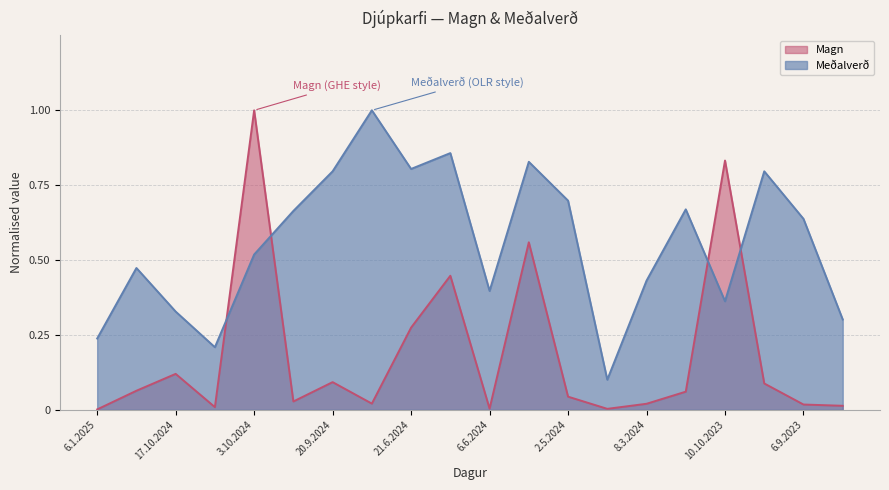

True or false: Magn has more than 2 points higher than both neighbors.

True